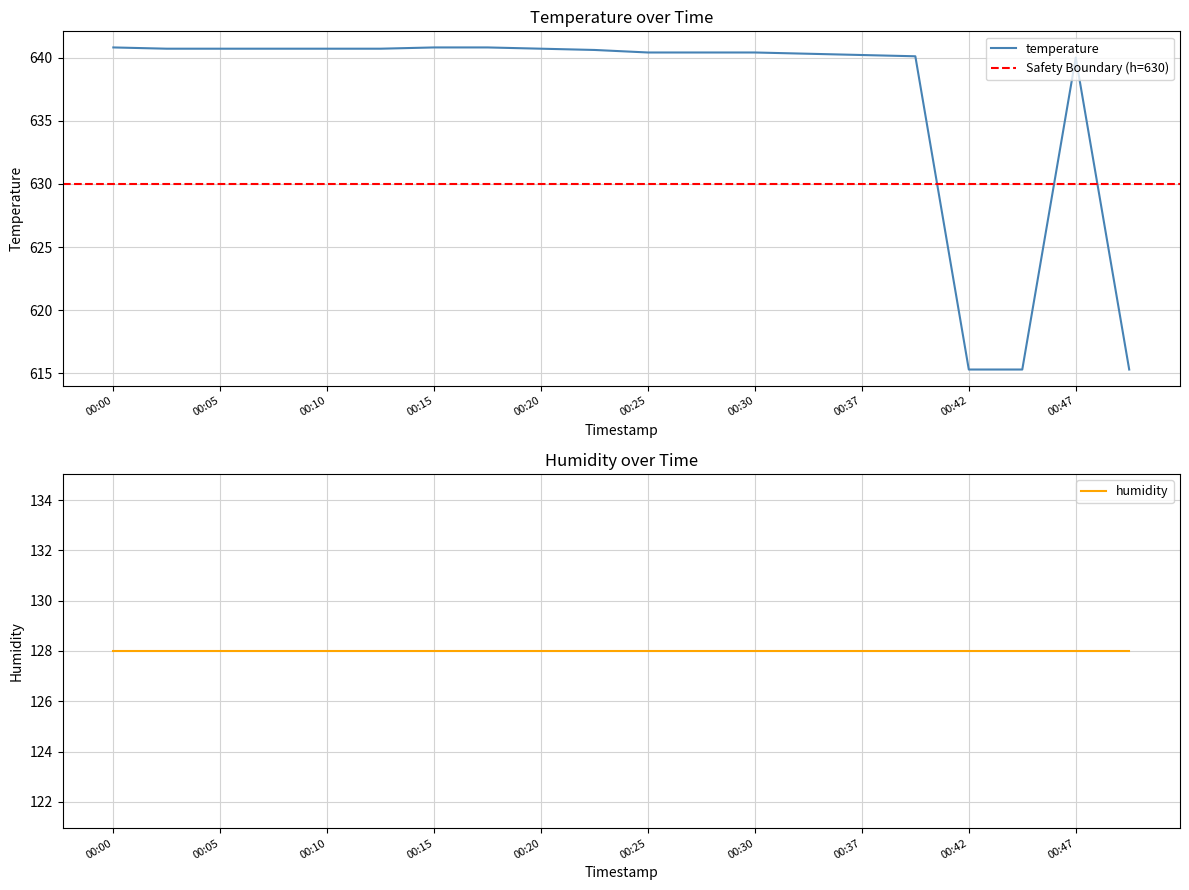

The value of temperature at 00:30 is 1110.2. True or false?

False